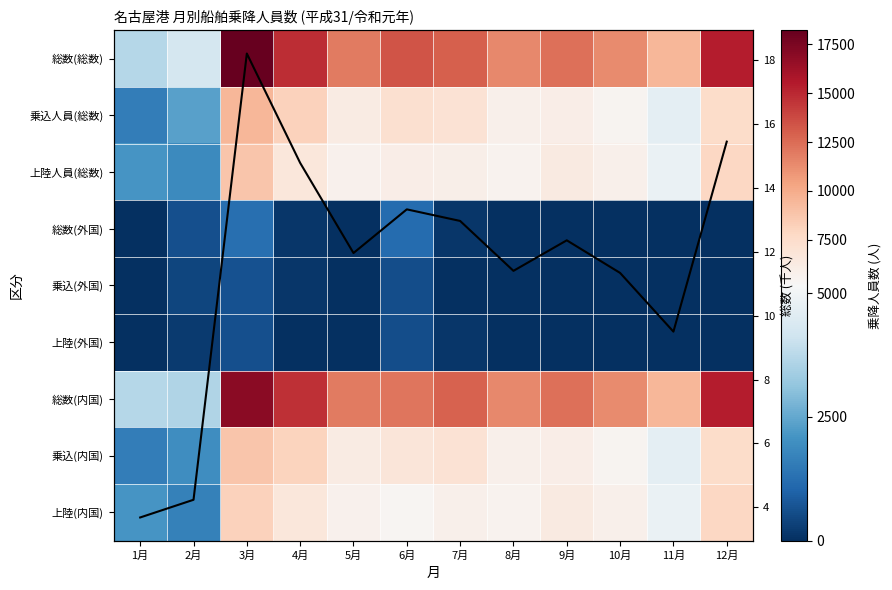

Which series has the largest total across all categories?

総数(総数)